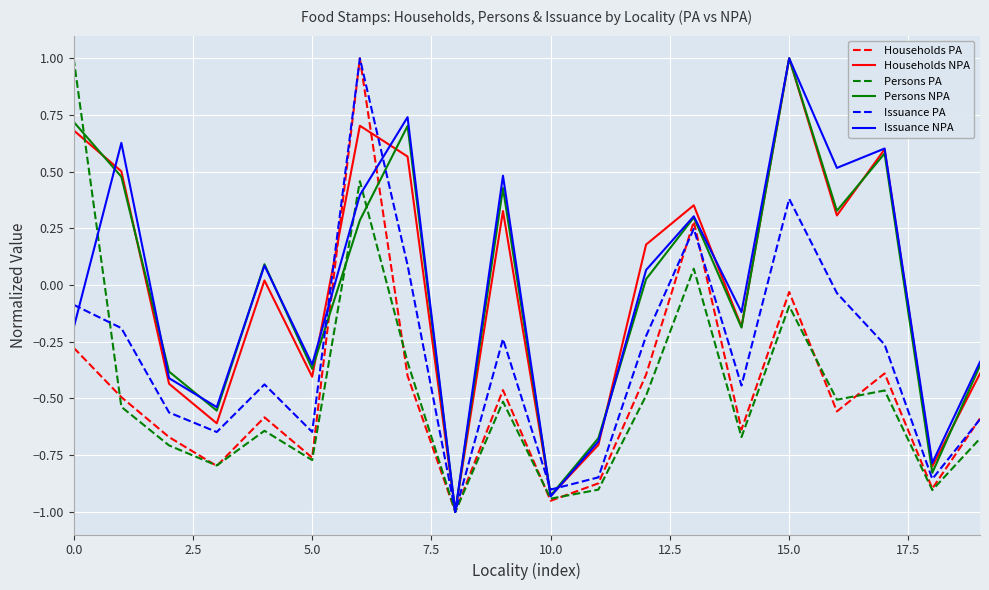

What is the maximum value shown in the chart?

1.0